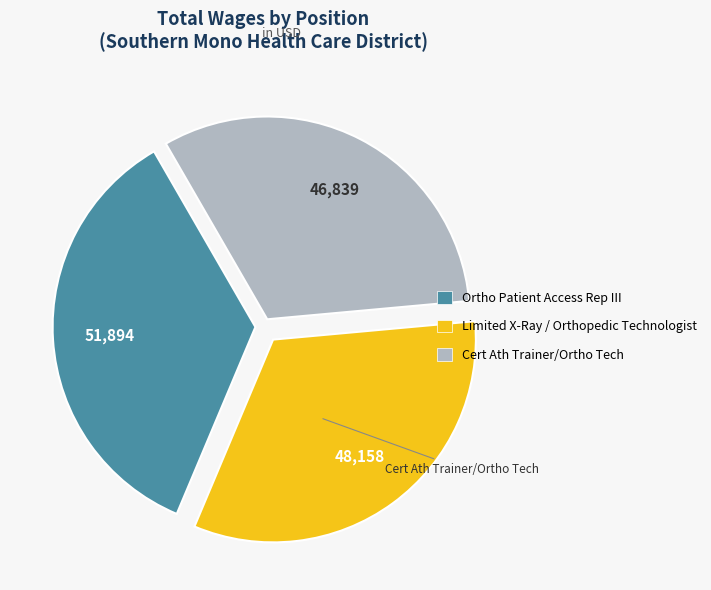

Rank the categories by value from highest to lowest.

Ortho Patient Access Rep III, Limited X-Ray / Orthopedic Technologist, Cert Ath Trainer/Ortho Tech